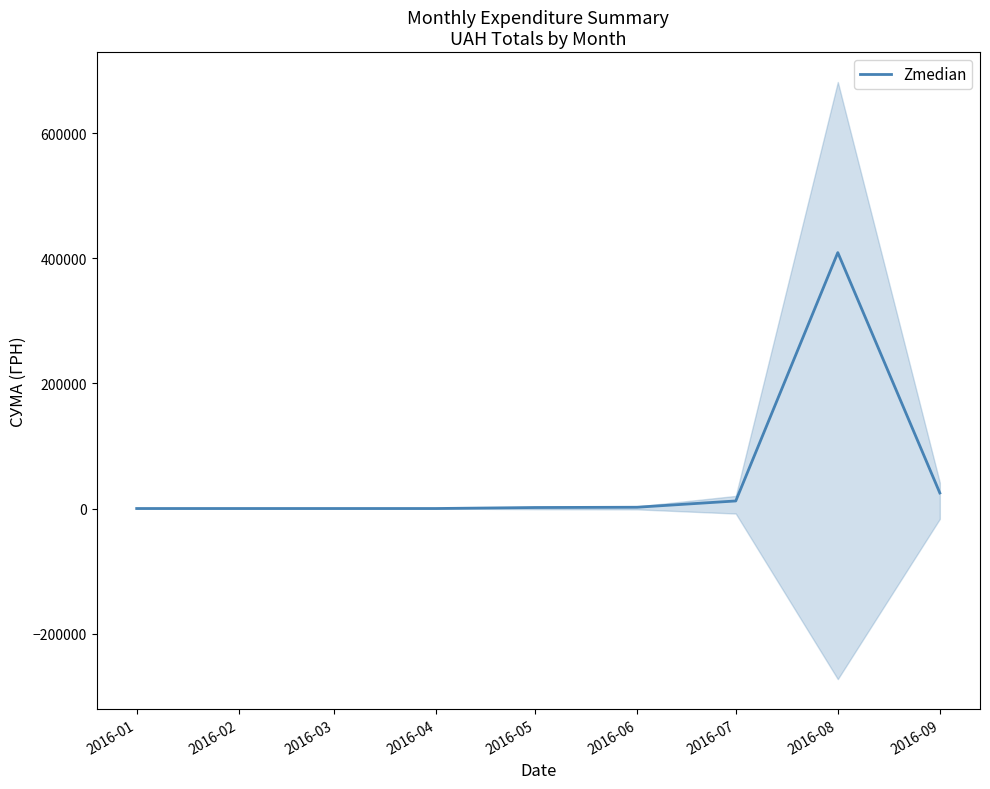

Between 2016-06 and 2016-09, which is larger?

2016-09